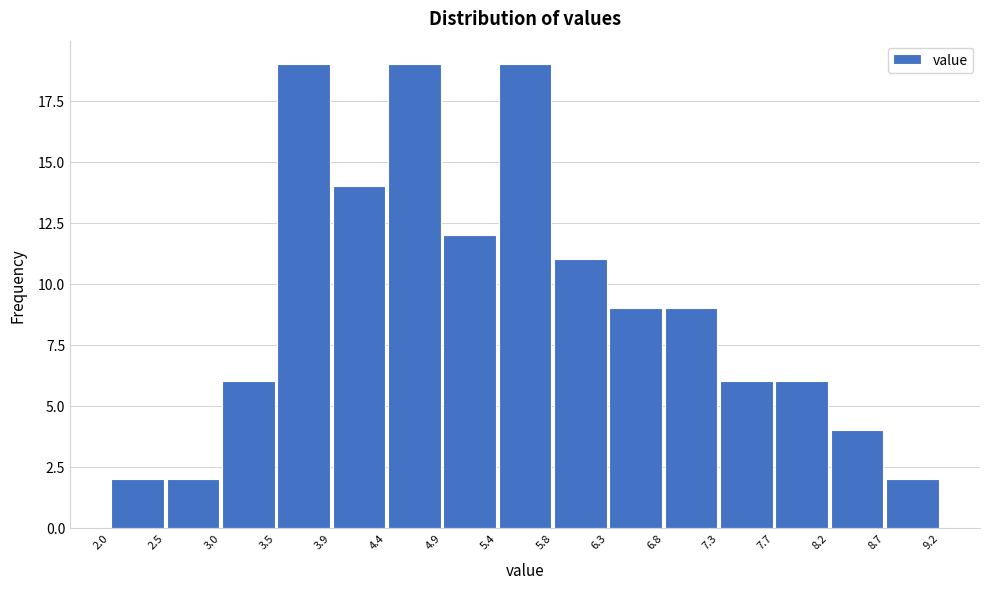

What is the height of the bar covering 8.2 to 8.7 on the x-axis? The values are not printed on the chart, so give them approximately, as read against the axis.

4